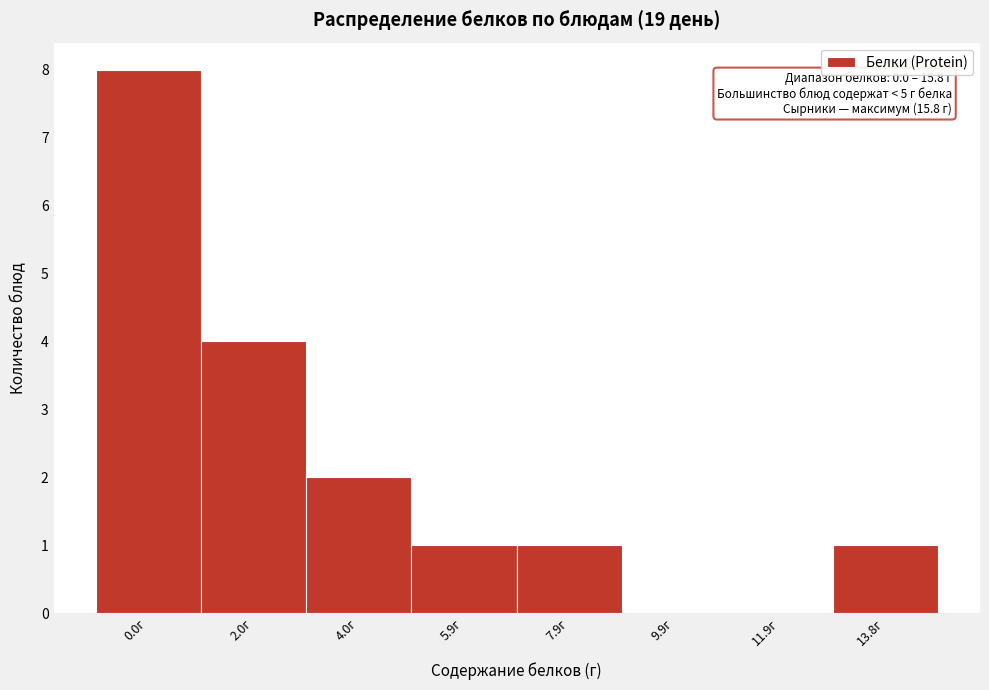

Reading left to right, list all the values displayed in this chart.

0.0г=8	2.0г=4	4.0г=2	5.9г=1	7.9г=1	9.9г=0	11.9г=0	13.8г=1